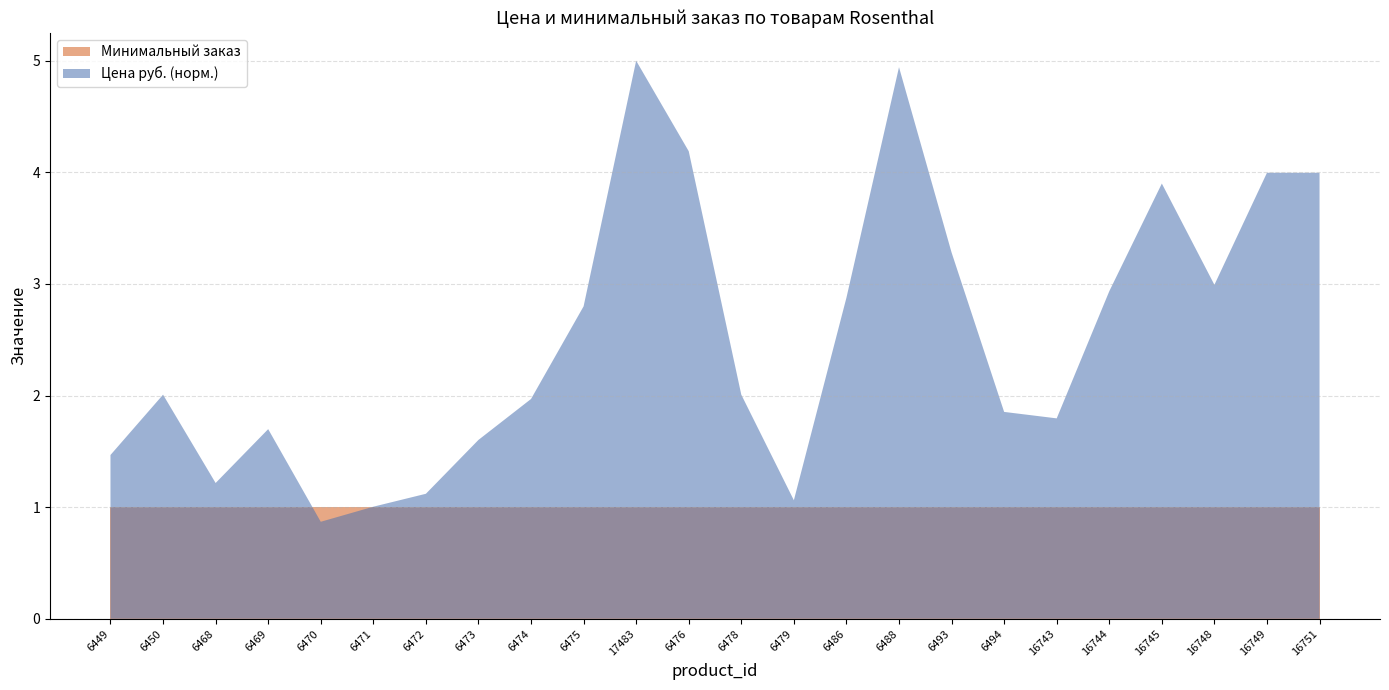

What is the difference between the highest and lowest values at 6449?

0.5